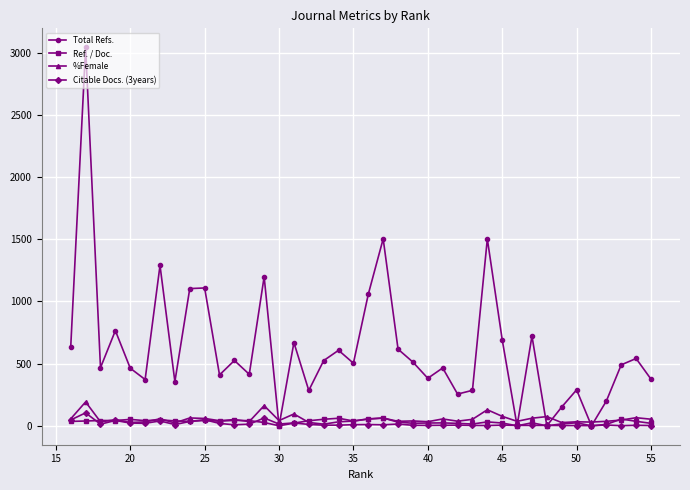

List the series in order of their peak value, lowest first.

Ref. / Doc., Citable Docs. (3years), %Female, Total Refs.